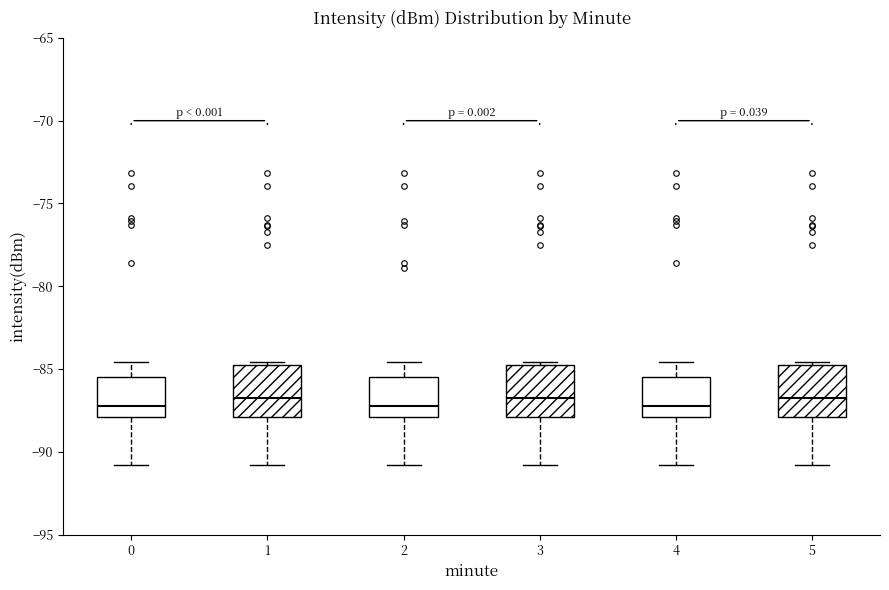

Reading left to right, transcribe this box plot: for each box, give where its median line is, the range the box spans, and where its two whiskers end, as read against the y-axis. The values are not printed on the chart, so give them approximately, as read against the axis.

0: median -87.0, box -88.0 to -85.5, whiskers -91.0 to -84.5
1: median -86.5, box -88.0 to -85.0, whiskers -91.0 to -84.5
2: median -87.0, box -88.0 to -85.5, whiskers -91.0 to -84.5
3: median -86.5, box -88.0 to -85.0, whiskers -91.0 to -84.5
4: median -87.0, box -88.0 to -85.5, whiskers -91.0 to -84.5
5: median -86.5, box -88.0 to -85.0, whiskers -91.0 to -84.5